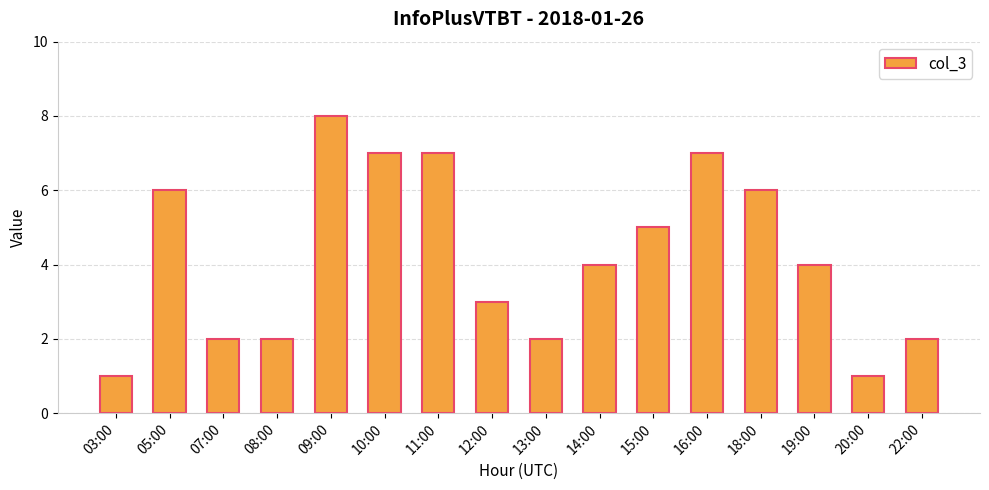

Which label corresponds to the largest value in the chart?

09:00